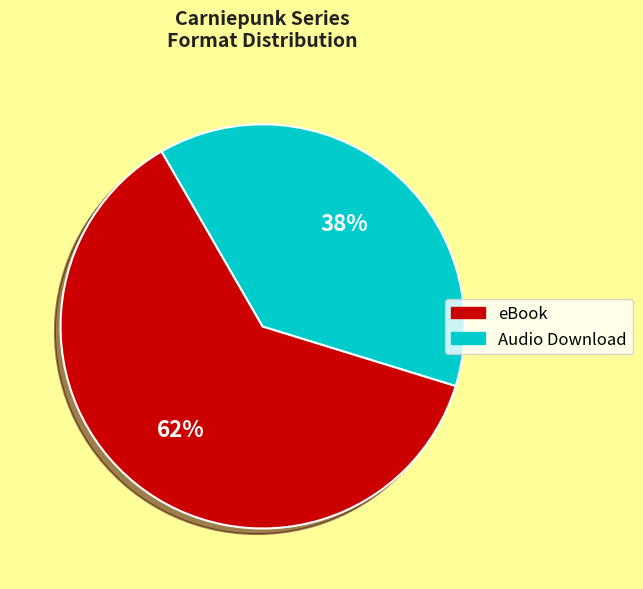

To the nearest percent, what portion does eBook represent?

62%